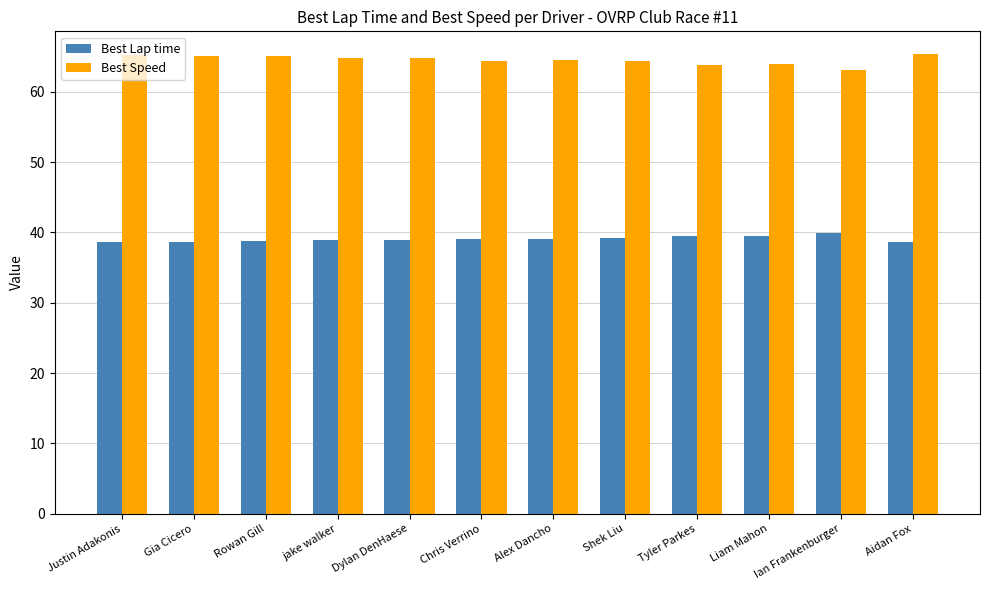

What is the minimum value for Best Speed?

63.1